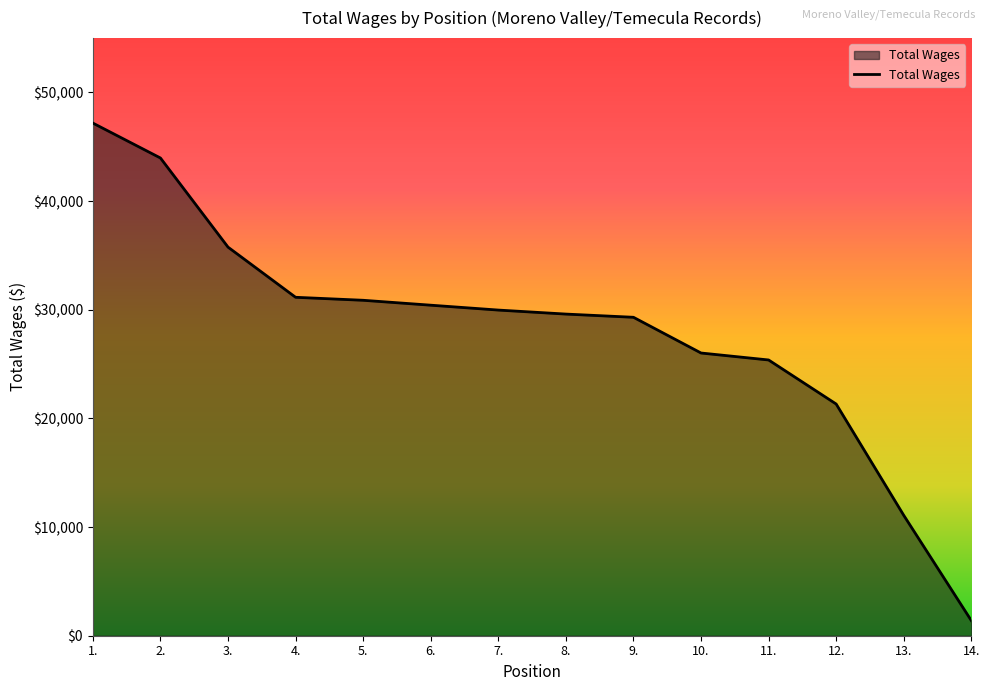

What is the change in value from 1. to 11.?

-21801